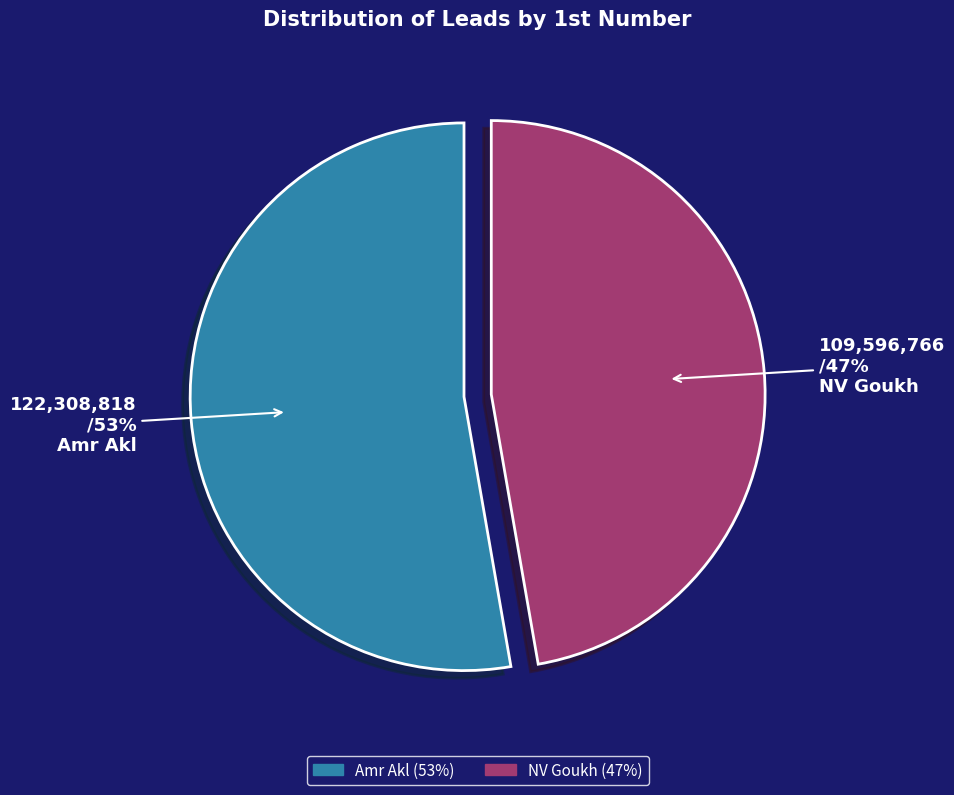

Rank the categories by value from lowest to highest.

NV Goukh, Amr Akl